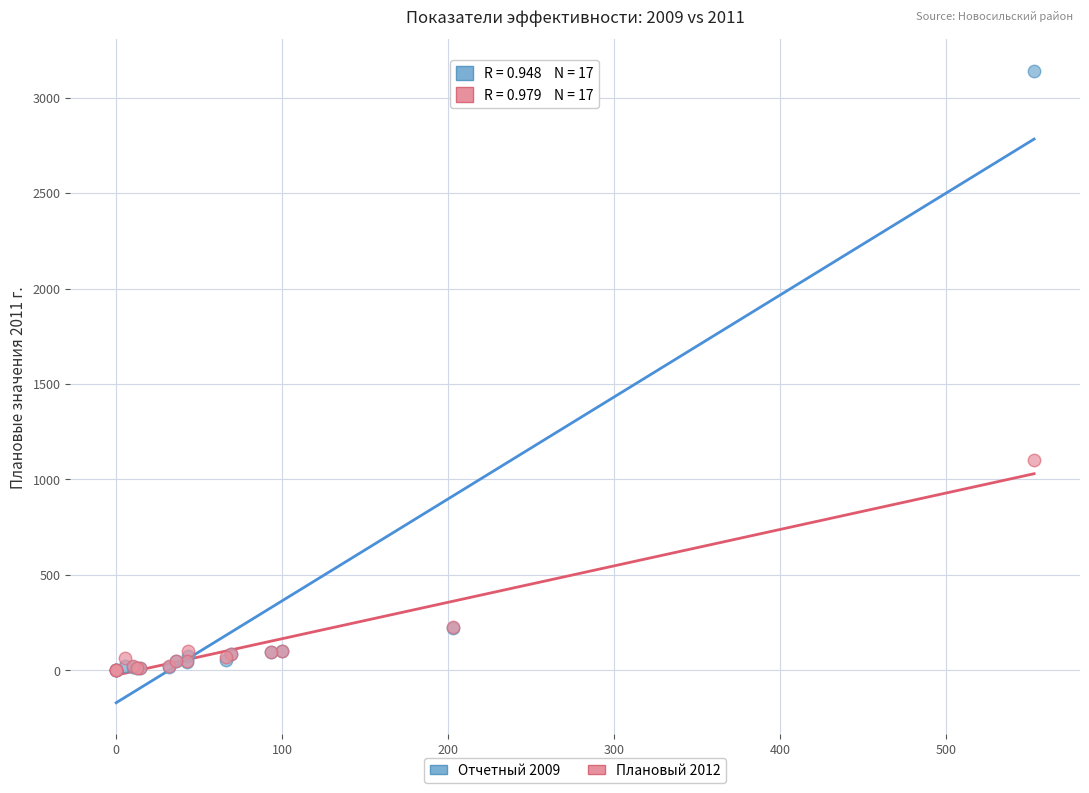

Which series has the widest spread of Y values?

Отчетный 2009